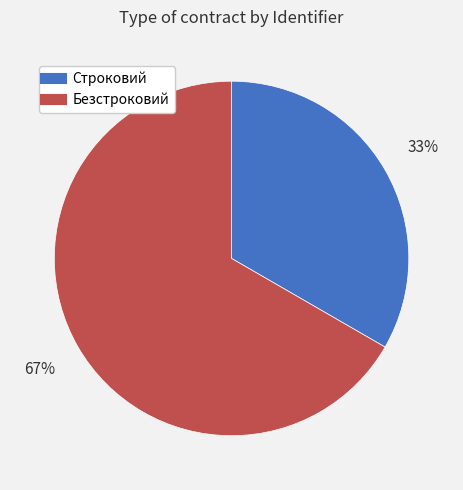

Does Строковий account for over 50% of the chart?

No